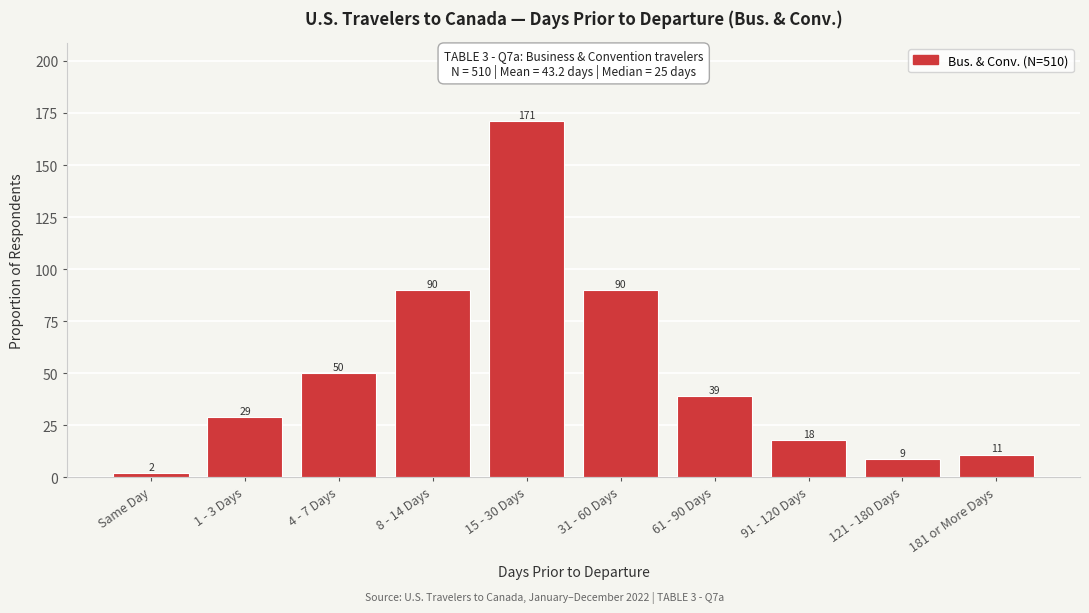

Reading left to right, extract all data points from this chart.

Same Day=2	1 - 3 Days=29	4 - 7 Days=50	8 - 14 Days=90	15 - 30 Days=171	31 - 60 Days=90	61 - 90 Days=39	91 - 120 Days=18	121 - 180 Days=9	181 or More Days=11